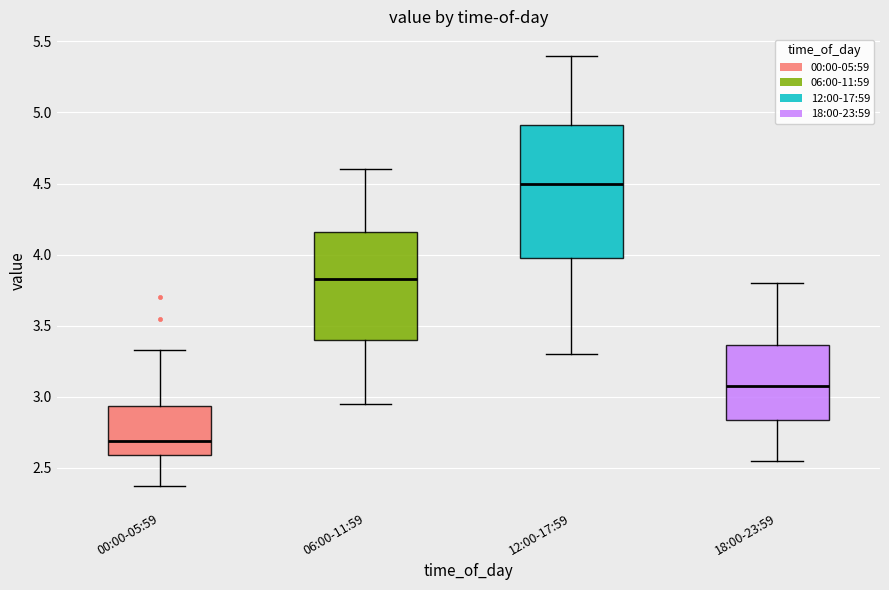

Where is the upper edge of the box for 00:00-05:59 on the y-axis? The values are not printed on the chart, so give them approximately, as read against the axis.

2.95